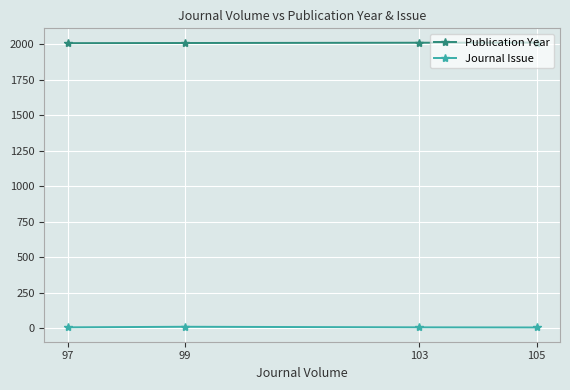

Where does the Publication Year series first go above 2010?

105